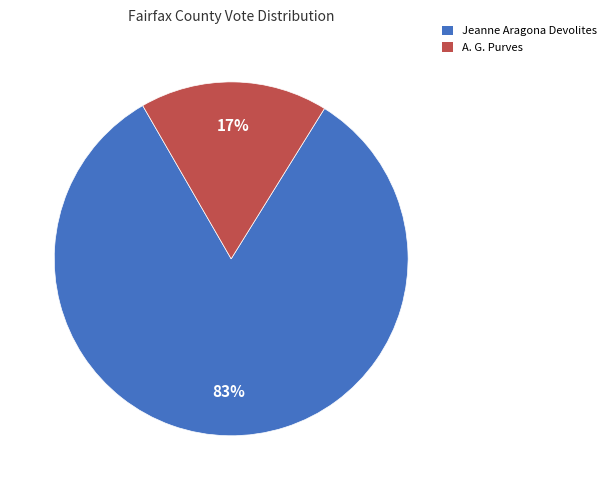

Rank the categories by value from highest to lowest.

Jeanne Aragona Devolites, A. G. Purves